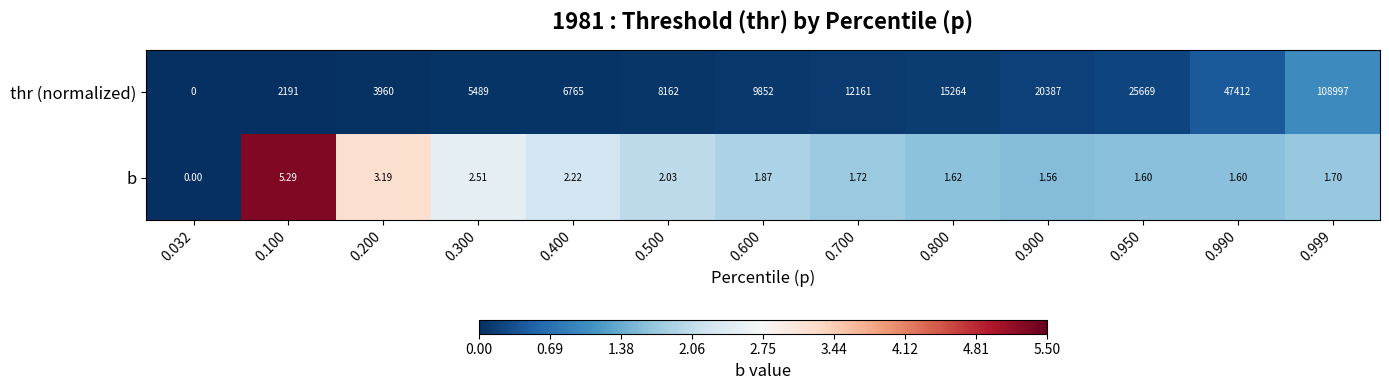

List the series in order of their overall mean, highest first.

thr (normalized), b